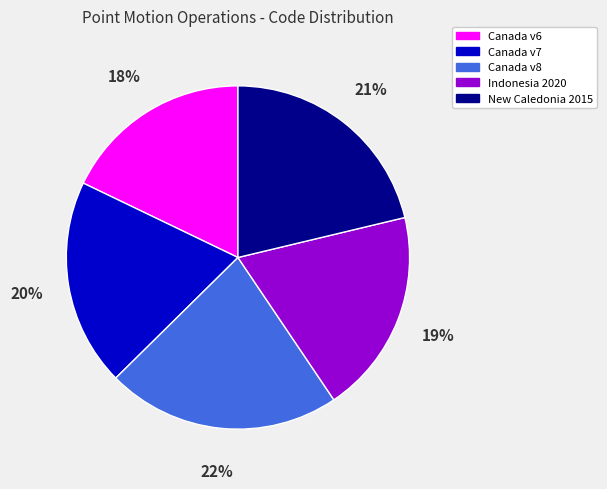

To the nearest percent, what is the difference between the largest and smallest slice percentages?

4%